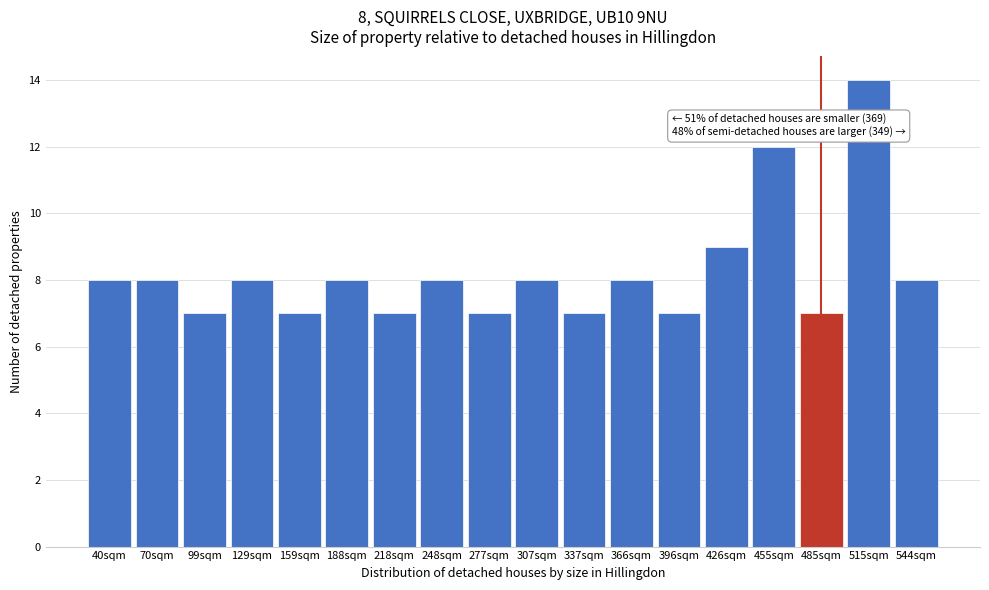

Reading left to right, list all the values displayed in this chart.

40sqm=8	70sqm=8	99sqm=7	129sqm=8	159sqm=7	188sqm=8	218sqm=7	248sqm=8	277sqm=7	307sqm=8	337sqm=7	366sqm=8	396sqm=7	426sqm=9	455sqm=12	485sqm=7	515sqm=14	544sqm=8